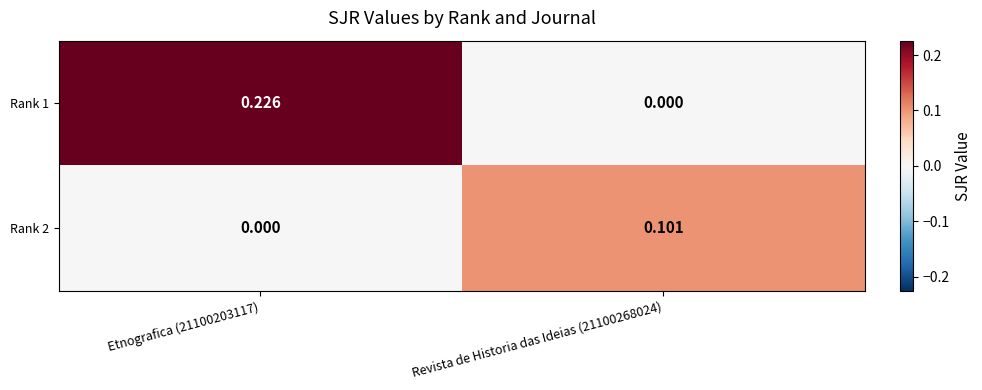

Which series has the widest spread of values?

Rank 1